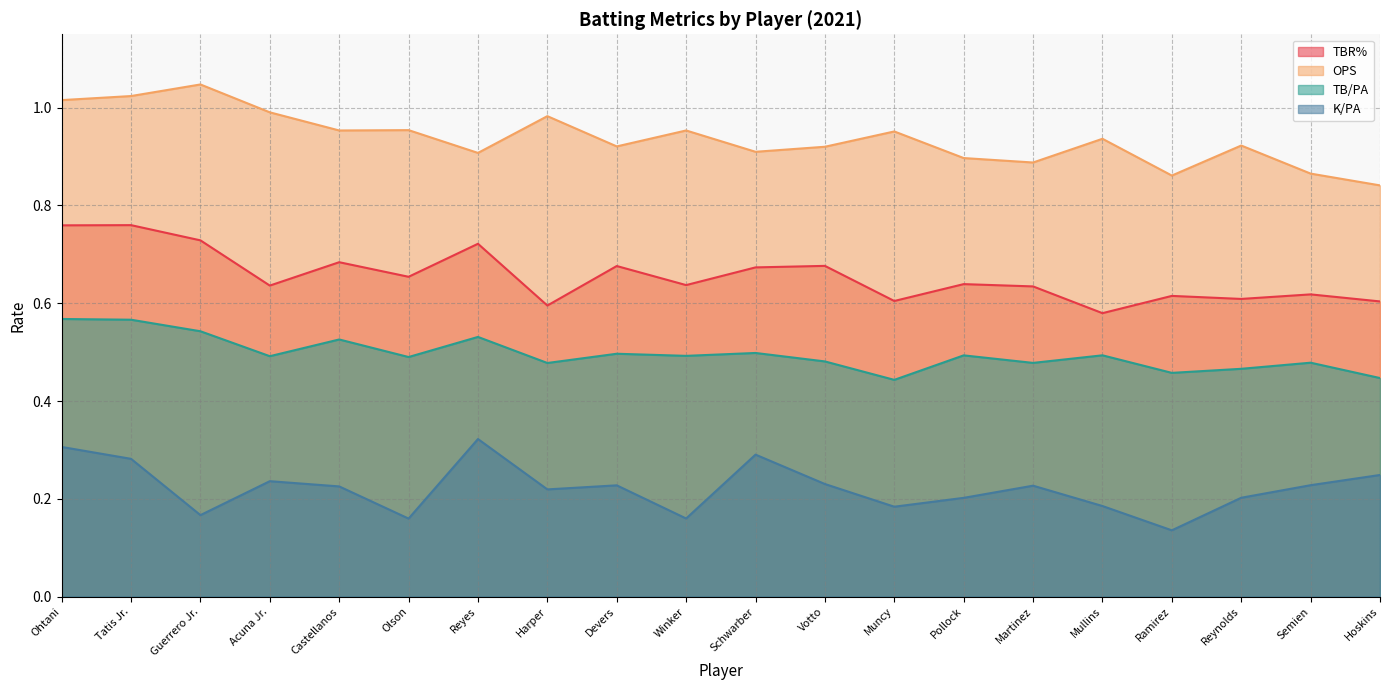

At which label is TB/PA closest to 0?

Muncy